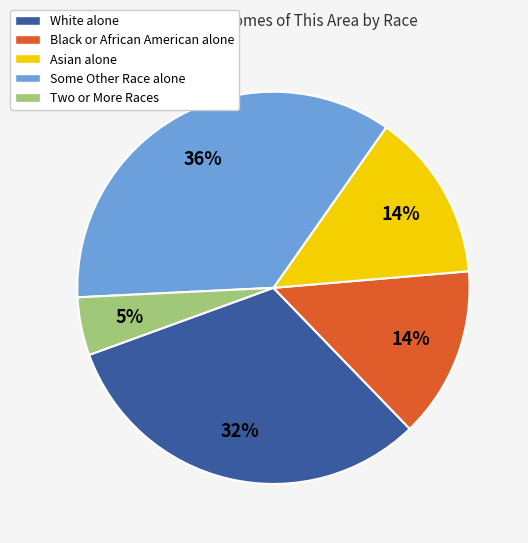

To the nearest percent, what is the average slice percentage?

20%